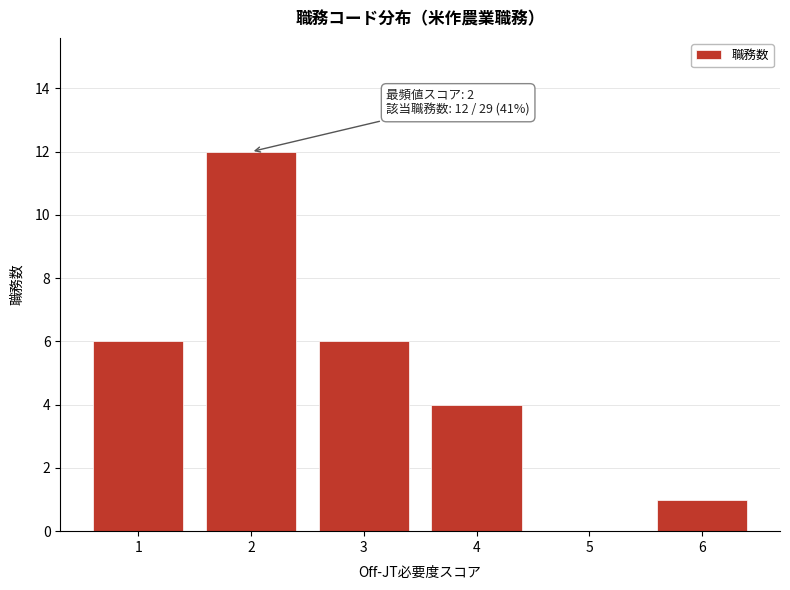

Which range on the x-axis has the tallest bar?

1.5 to 2.5